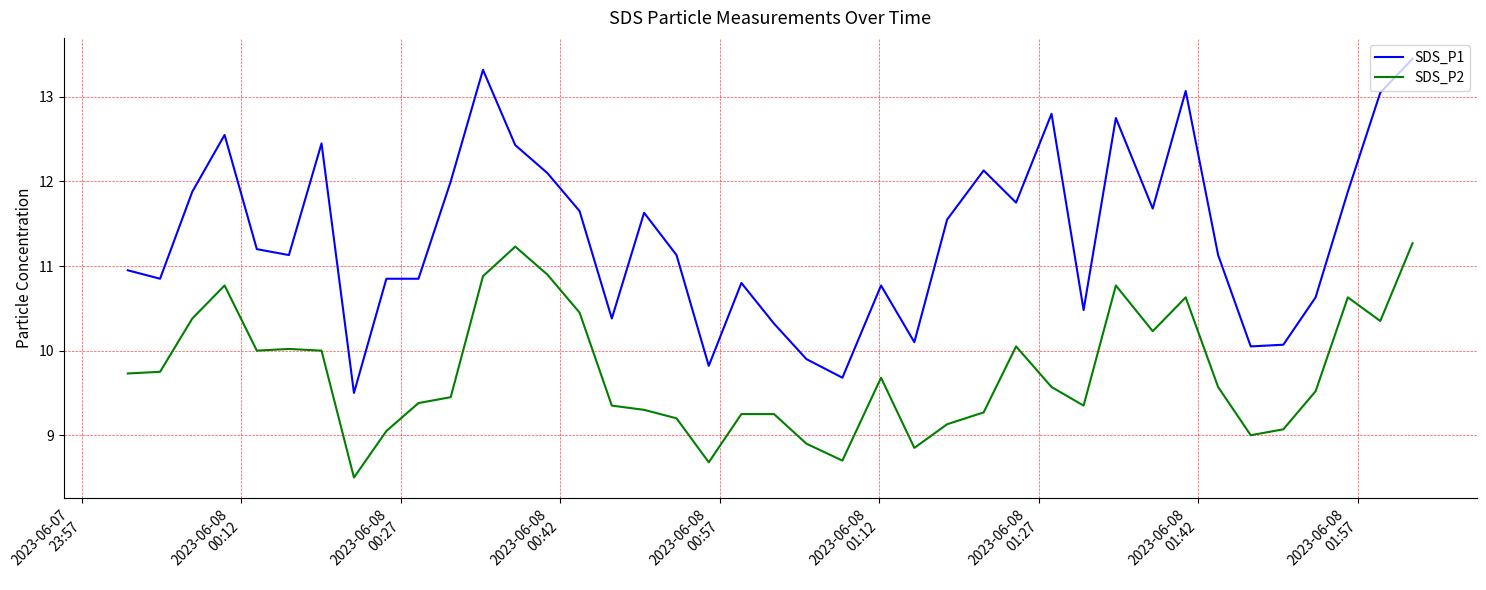

Which series has the largest total across all categories?

SDS_P1